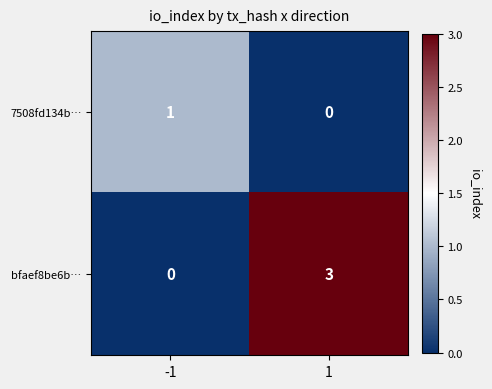

Reading left to right, list all the values displayed in this chart.

7508fd134b…: -1=1	1=0
bfaef8be6b…: -1=0	1=3